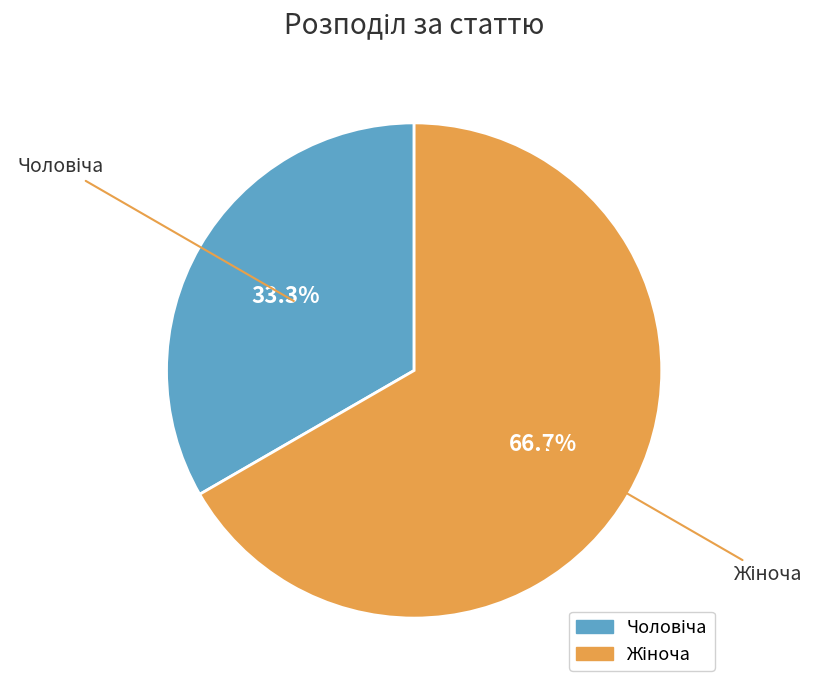

Does any single category account for the majority?

Yes